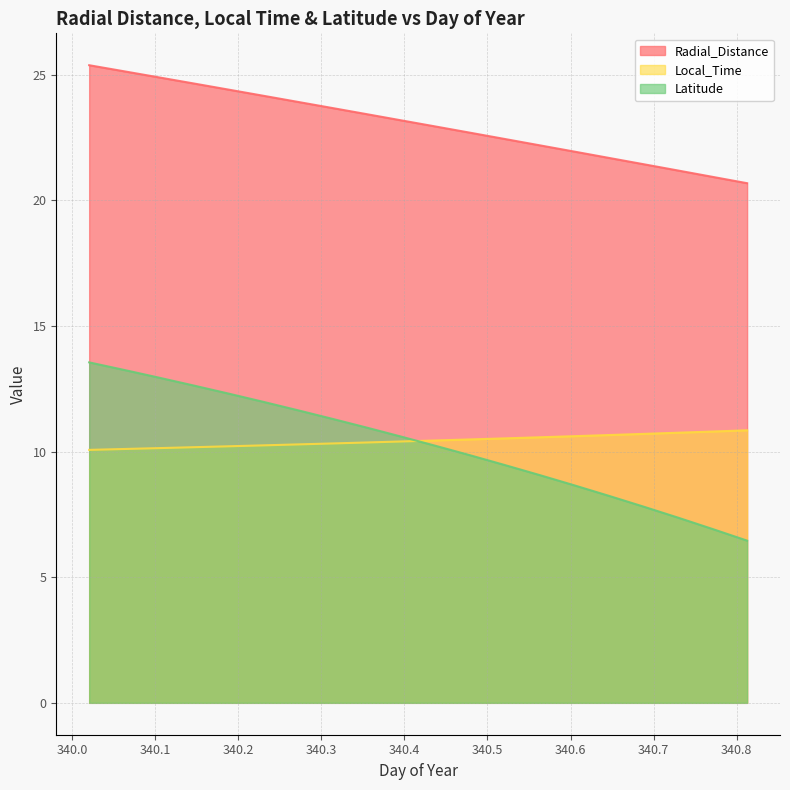

What is the smallest value displayed?

6.5